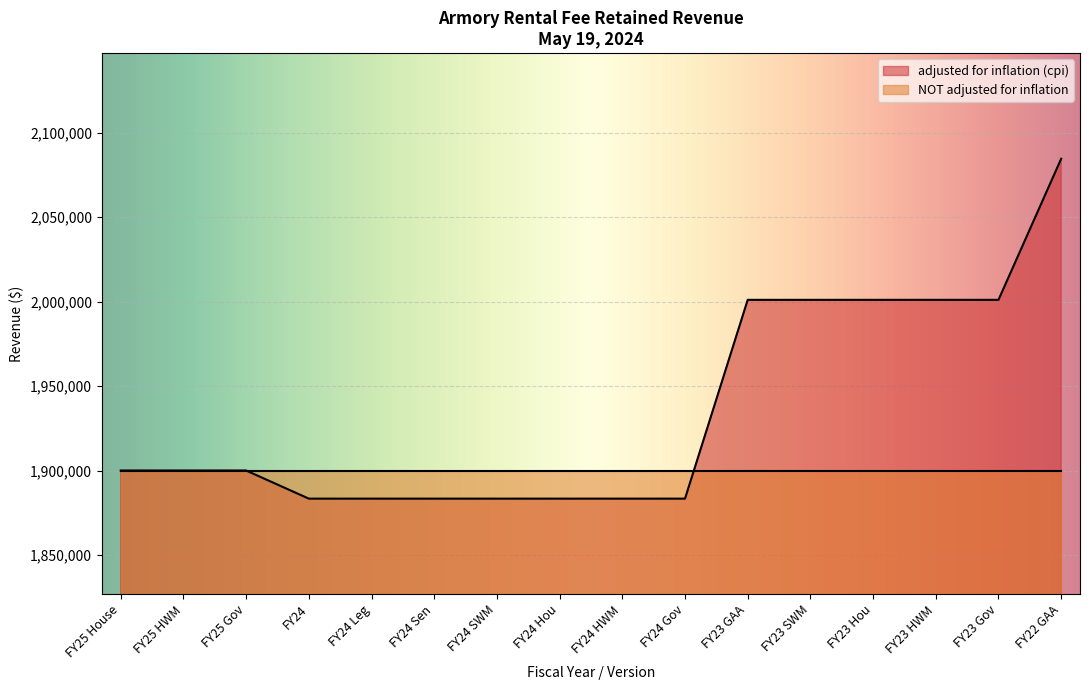

List the labels in order of value, largest first.

FY22 GAA, FY23 GAA, FY23 SWM, FY23 Hou, FY23 HWM, FY23 Gov, FY25 House, FY25 HWM, FY25 Gov, FY24, FY24 Leg, FY24 Sen, FY24 SWM, FY24 Hou, FY24 HWM, FY24 Gov